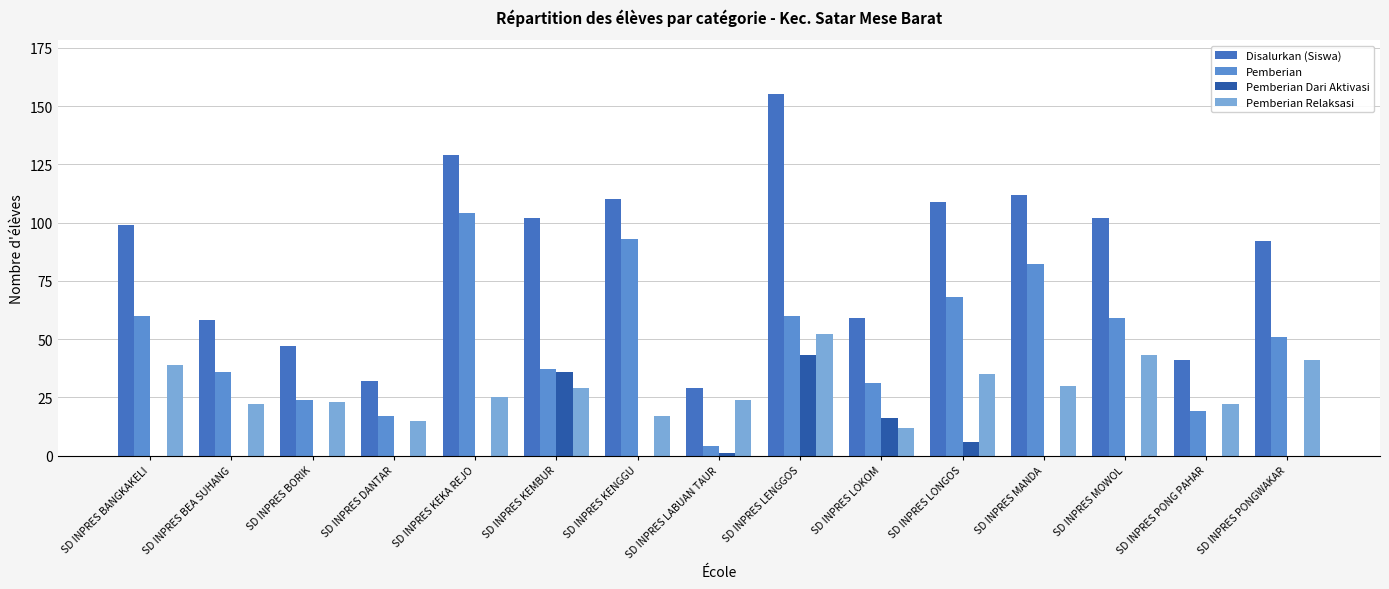

Rank the categories by Pemberian Dari Aktivasi value from highest to lowest.

SD INPRES LENGGOS, SD INPRES KEMBUR, SD INPRES LOKOM, SD INPRES LONGOS, SD INPRES LABUAN TAUR, SD INPRES BANGKAKELI, SD INPRES BEA SUHANG, SD INPRES BORIK, SD INPRES DANTAR, SD INPRES KEKA REJO, SD INPRES KENGGU, SD INPRES MANDA, SD INPRES MOWOL, SD INPRES PONG PAHAR, SD INPRES PONGWAKAR